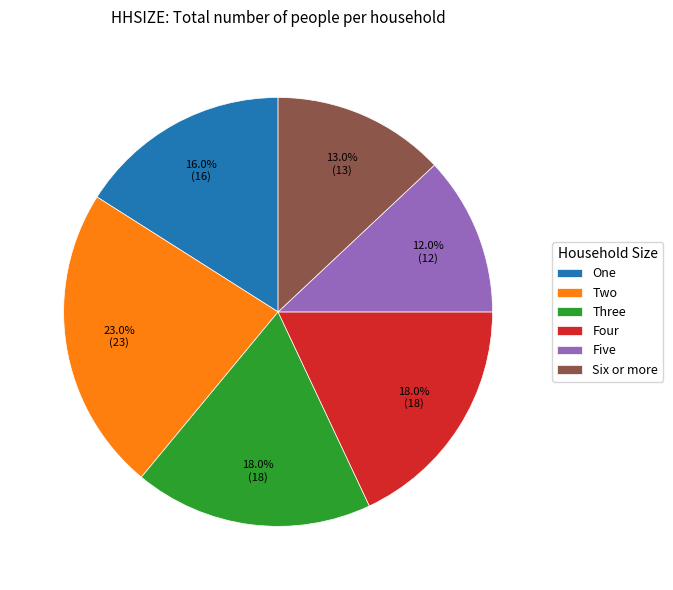

Is there a majority slice in this chart?

No